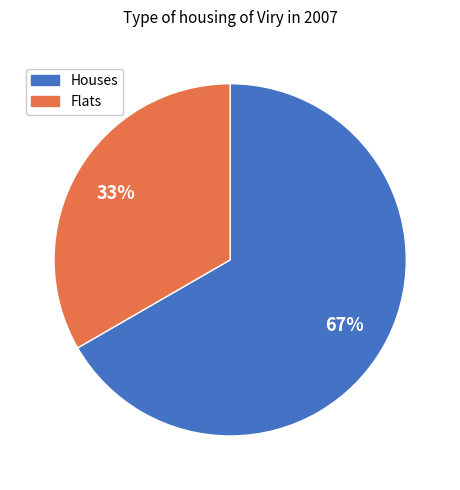

To the nearest percent, what is the average slice percentage?

50%